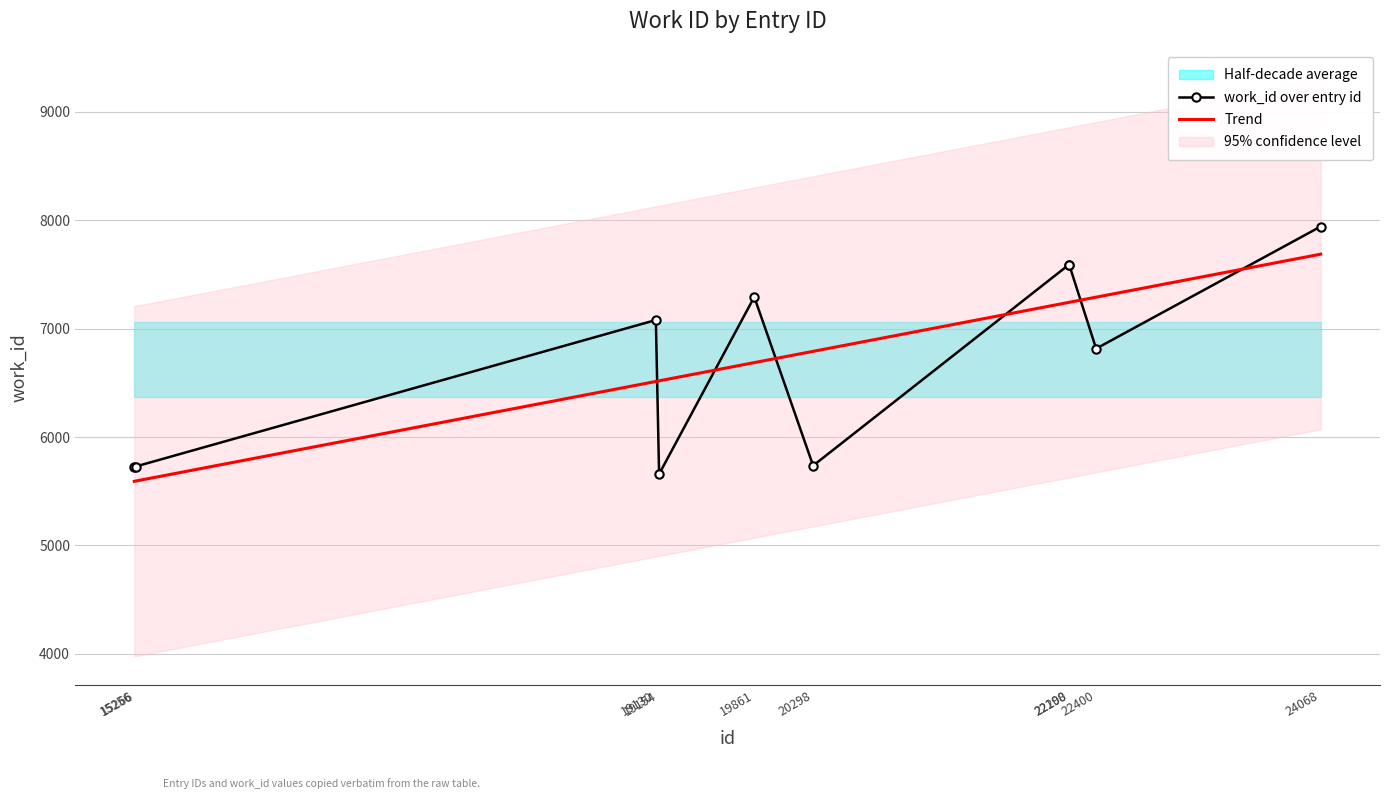

What is the maximum value shown in the chart?

7943